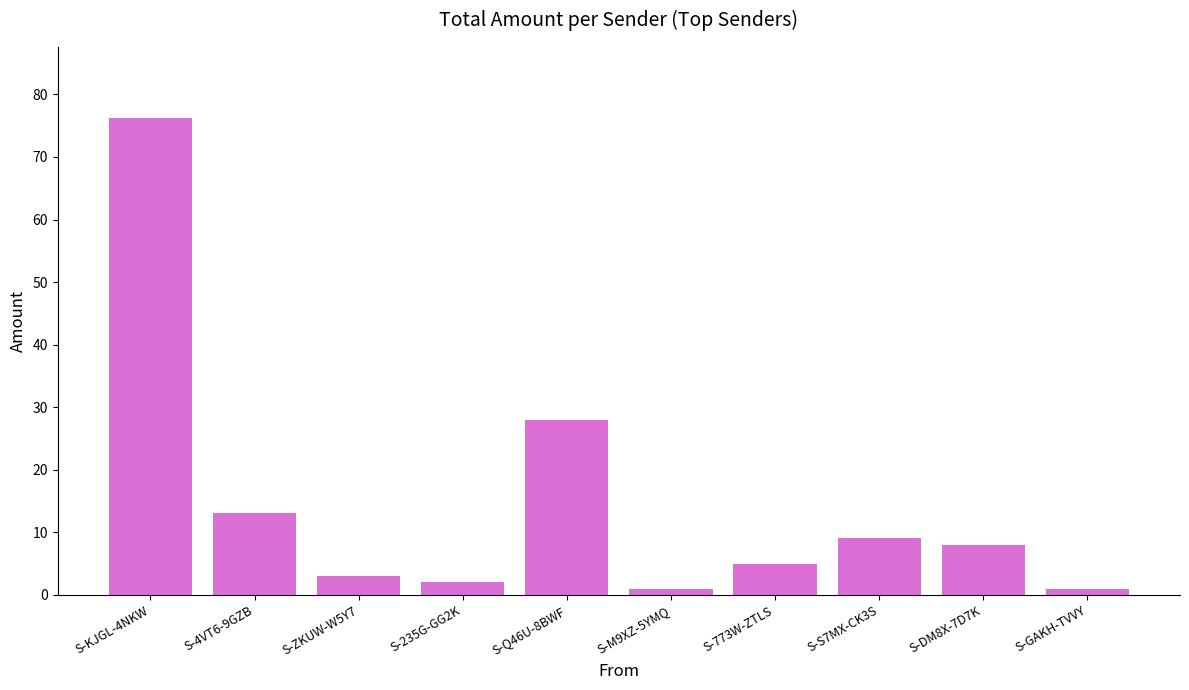

What position from the left is S-4VT6-9GZB?

2